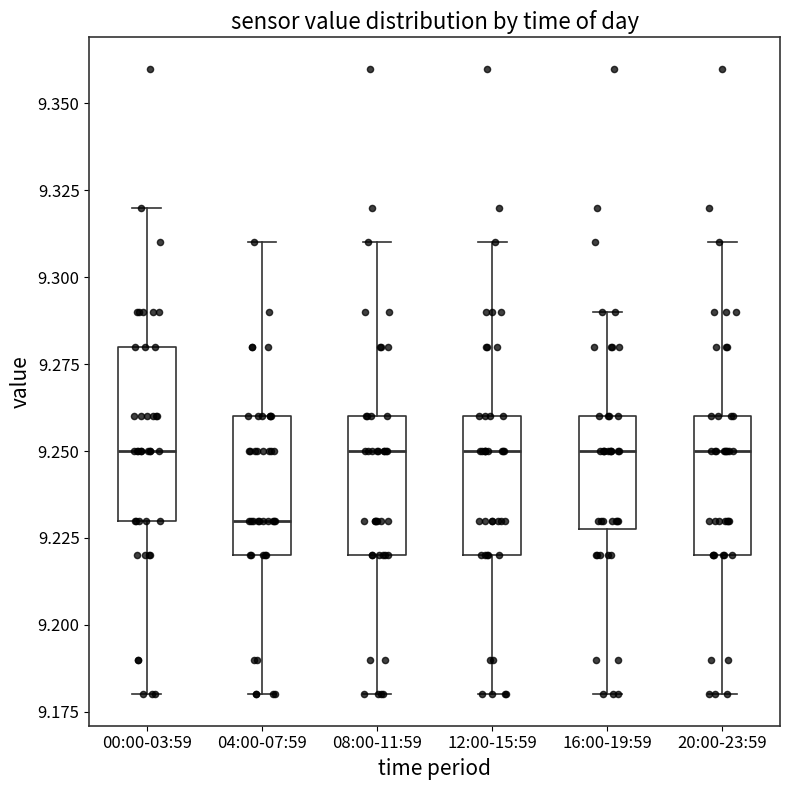

Where is the upper edge of the box for 12:00-15:59 on the y-axis? The values are not printed on the chart, so give them approximately, as read against the axis.

9.26